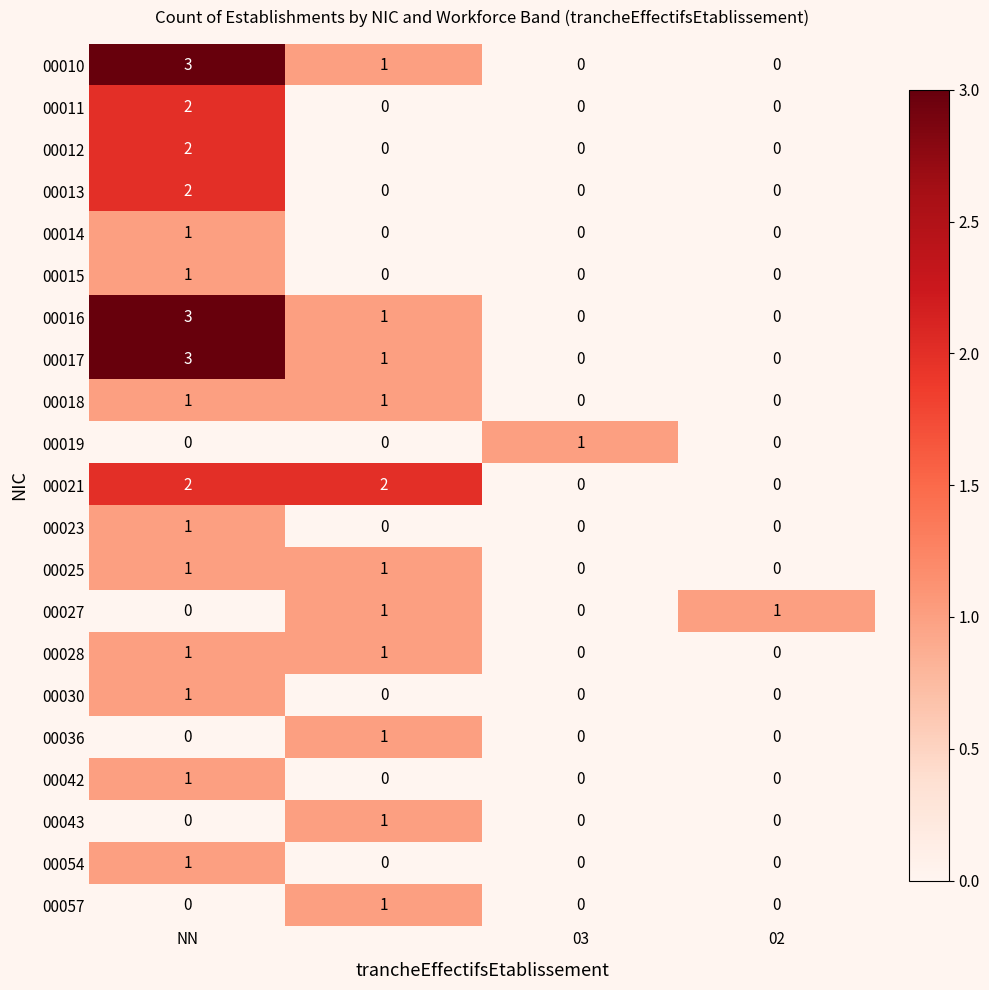

Count the 00019 values in the range 0 to 1.

4